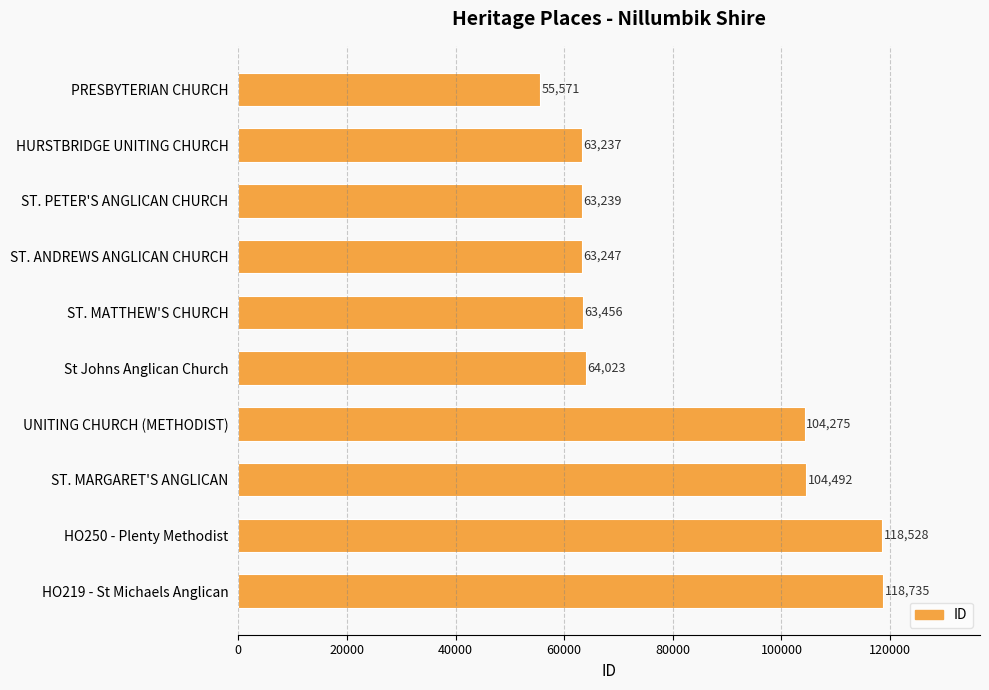

Reading top to bottom, transcribe all the data shown in this chart.

PRESBYTERIAN CHURCH=55571	HURSTBRIDGE UNITING CHURCH=63237	ST. PETER'S ANGLICAN CHURCH=63239	ST. ANDREWS ANGLICAN CHURCH=63247	ST. MATTHEW'S CHURCH=63456	St Johns Anglican Church=64023	UNITING CHURCH (METHODIST)=104275	ST. MARGARET'S ANGLICAN=104492	HO250 - Plenty Methodist=118528	HO219 - St Michaels Anglican=118735